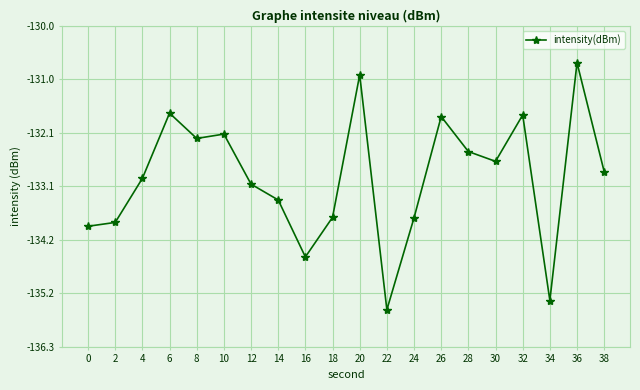

Count the number of values greater than -132.

5